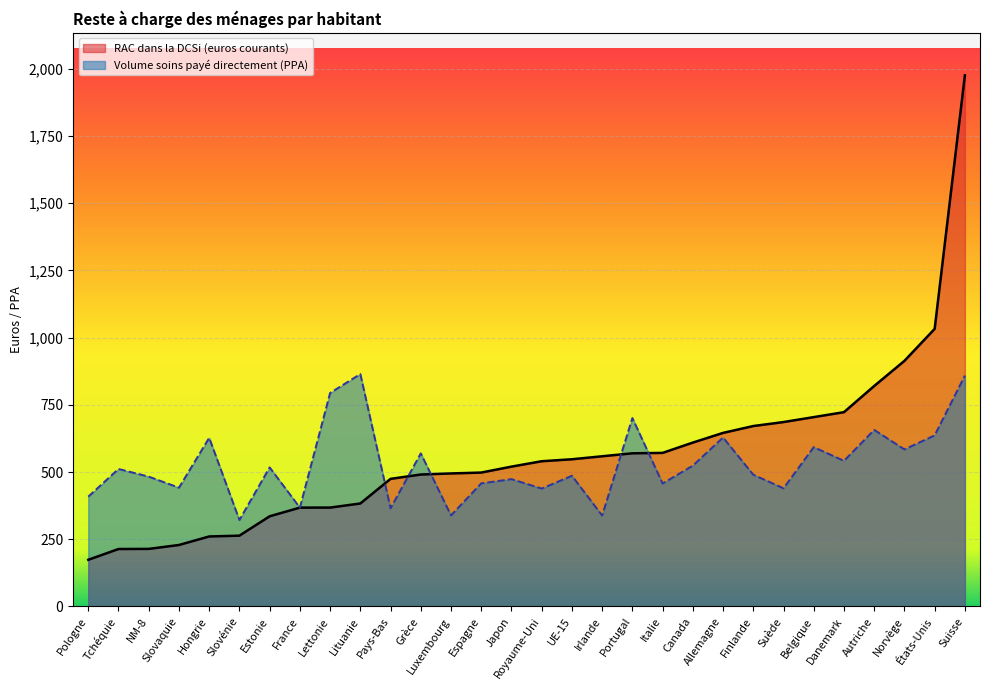

Between France and Norvège, which series saw the biggest shift?

RAC dans la DCSi (euros courants)